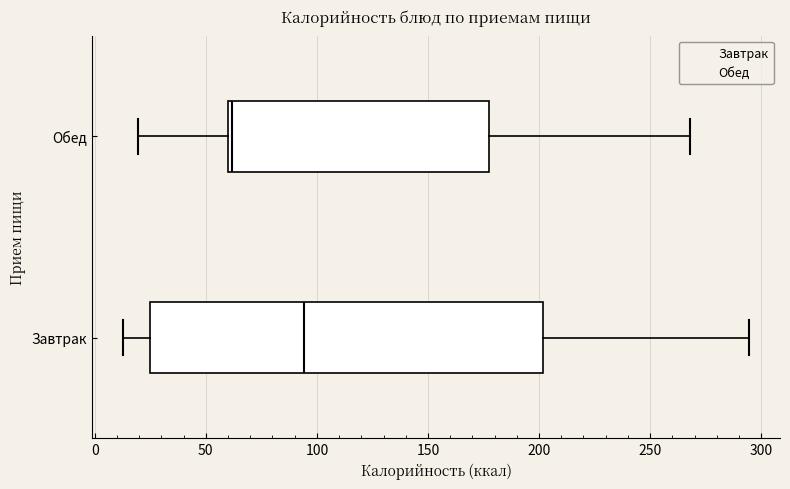

Reading bottom to top, read every box against the x-axis: the position of its median line, the range the box covers, and the ends of its whiskers. The values are not printed on the chart, so give them approximately, as read against the axis.

Завтрак: median 95, box 25 to 200, whiskers 15 to 295
Обед: median 60 (just right of the box's left edge), box 60 to 180, whiskers 20 to 270